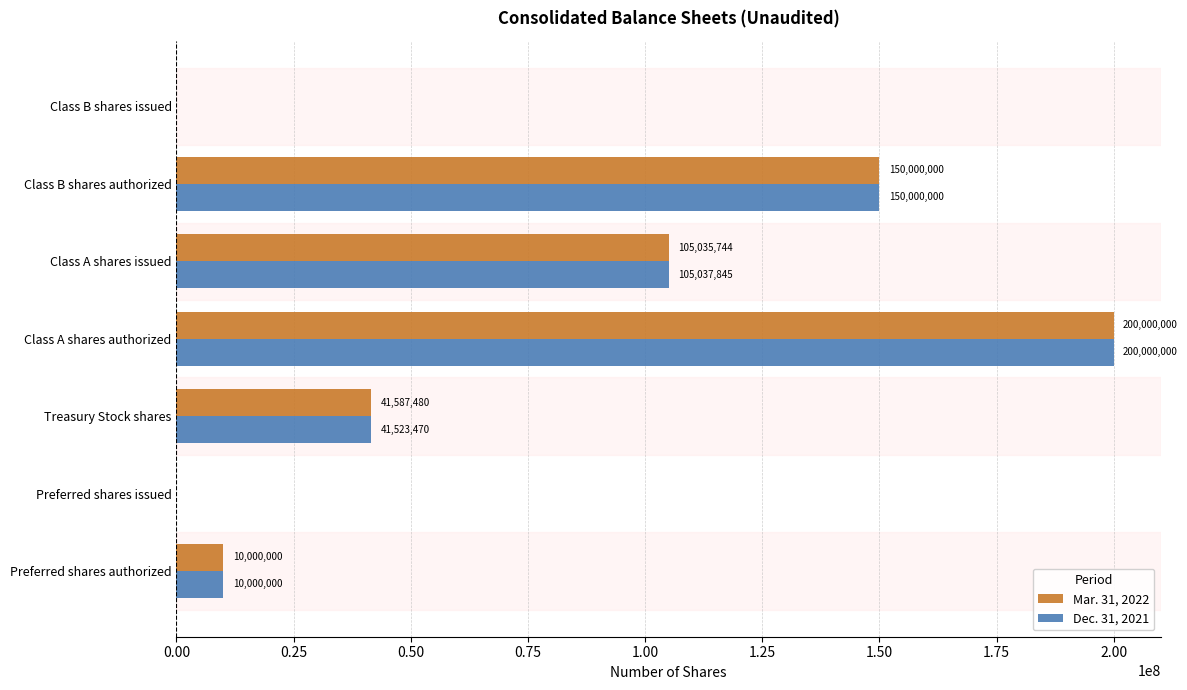

Count the number of categories in the chart.

7